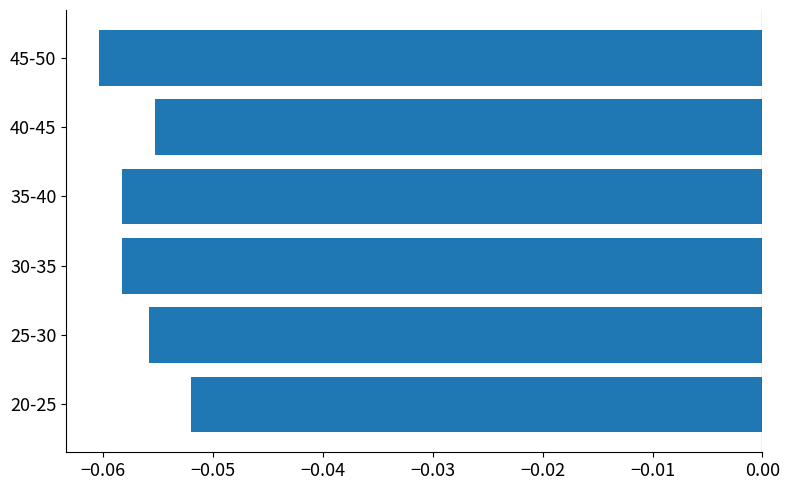

Which label corresponds to the largest value in the chart?

20-25